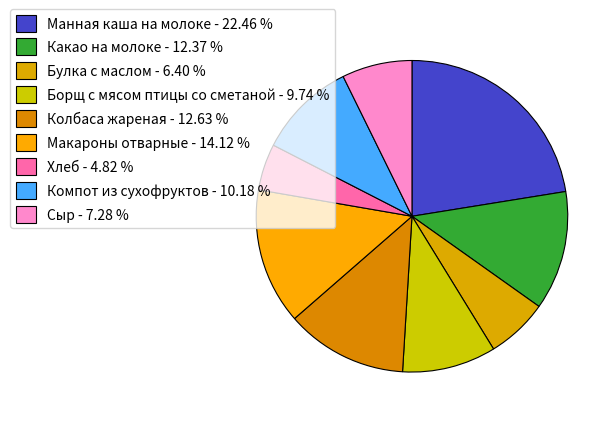

How many segments does this pie chart have?

9